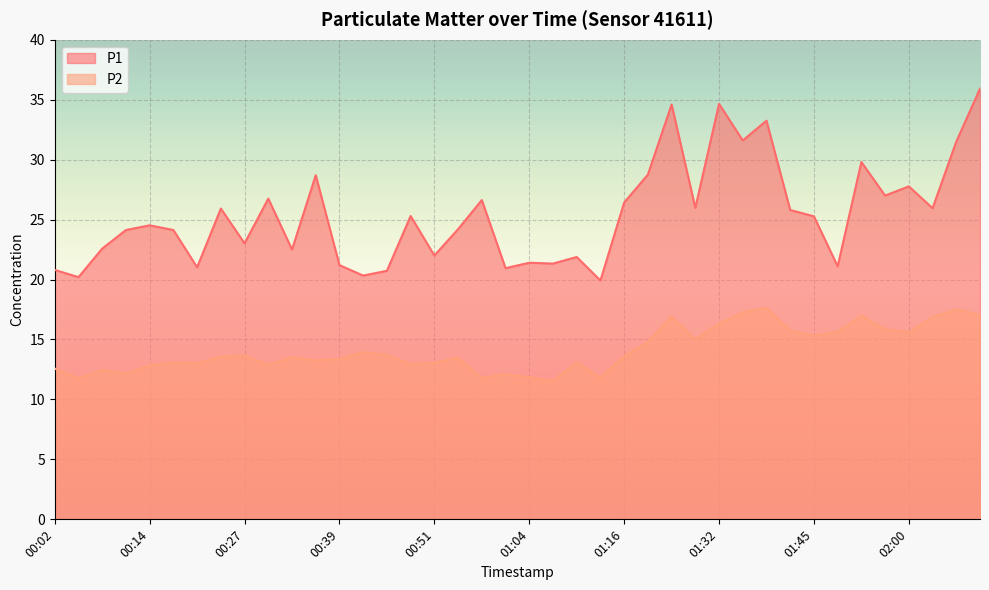

What is the approximate value of P2 at 00:02?

12.6